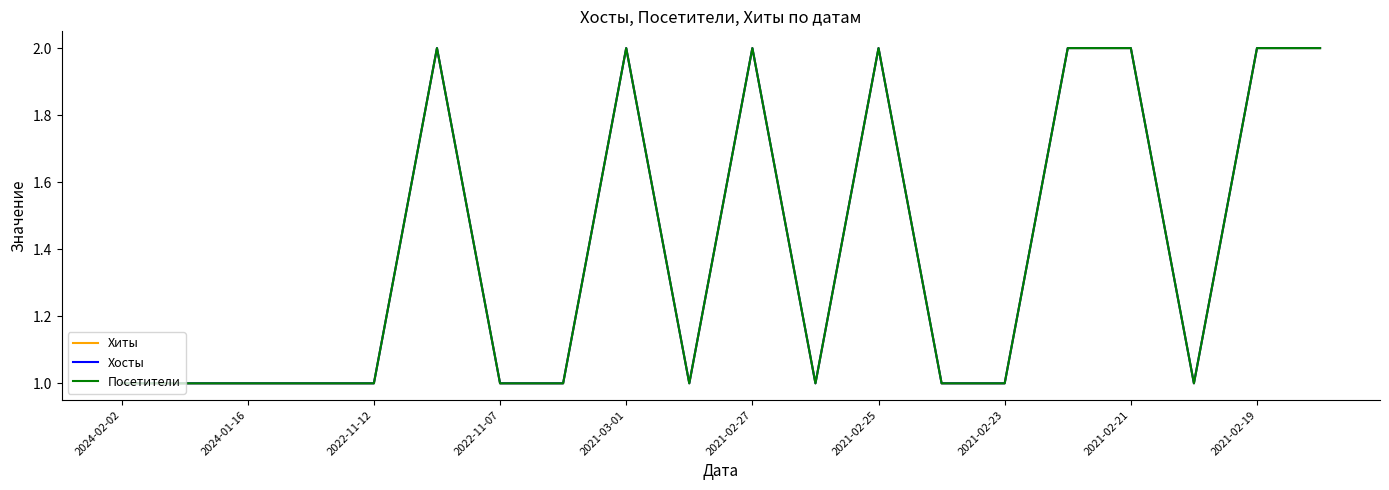

What is the sum of all Хосты values?

28